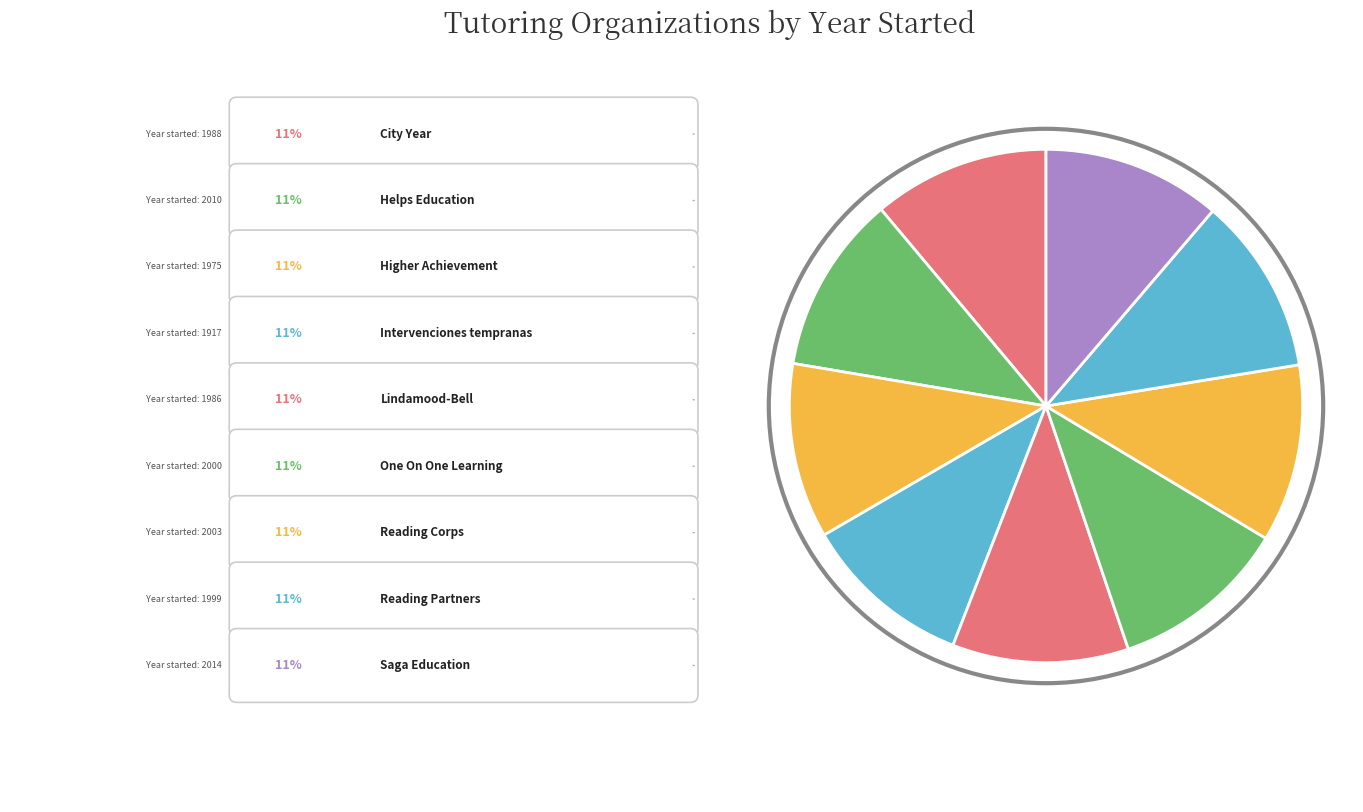

Combined, what portion of the pie is Reading Partners and Lindamood-Bell?

22.3%